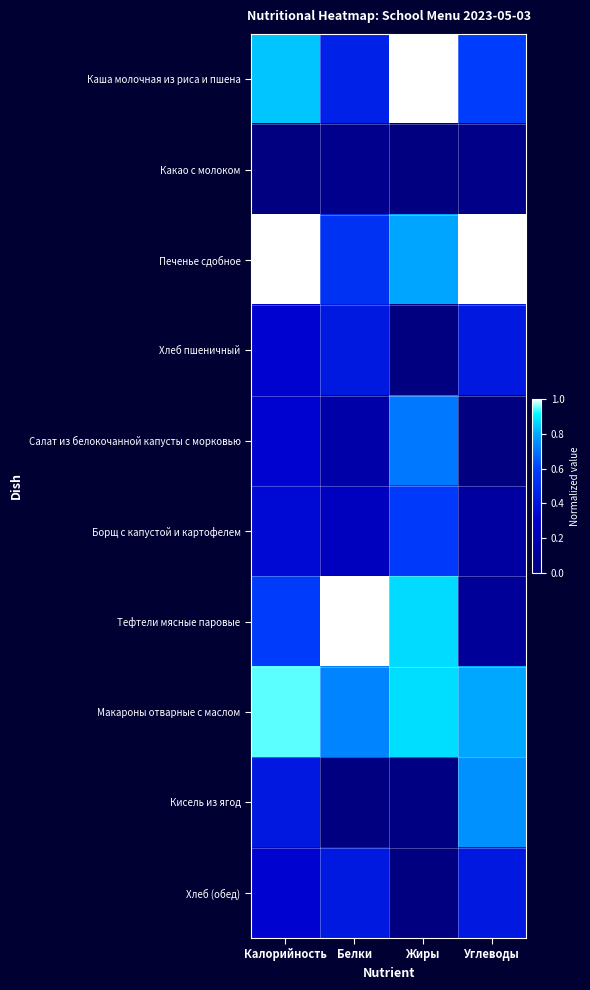

What is the spread (max minus min) of values at Белки?

1.0